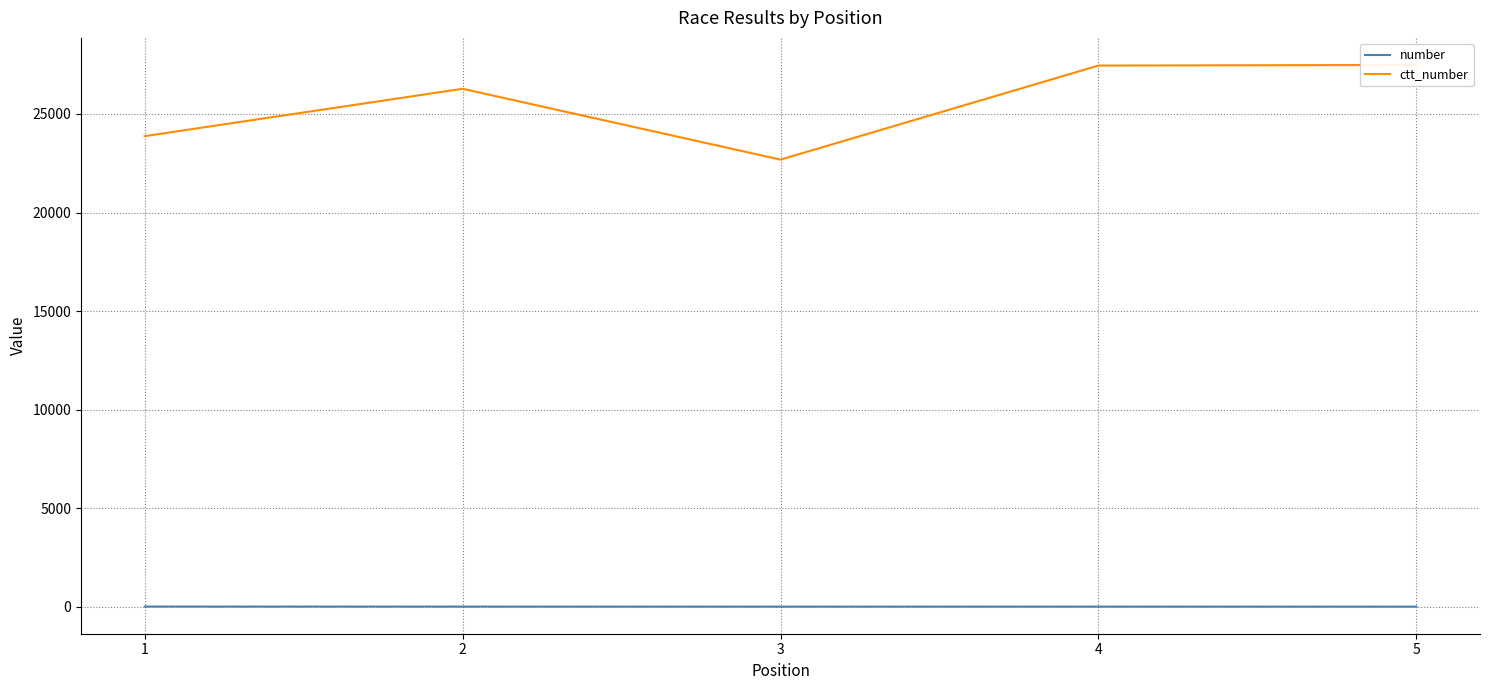

What are all the series names shown in the legend?

number, ctt_number